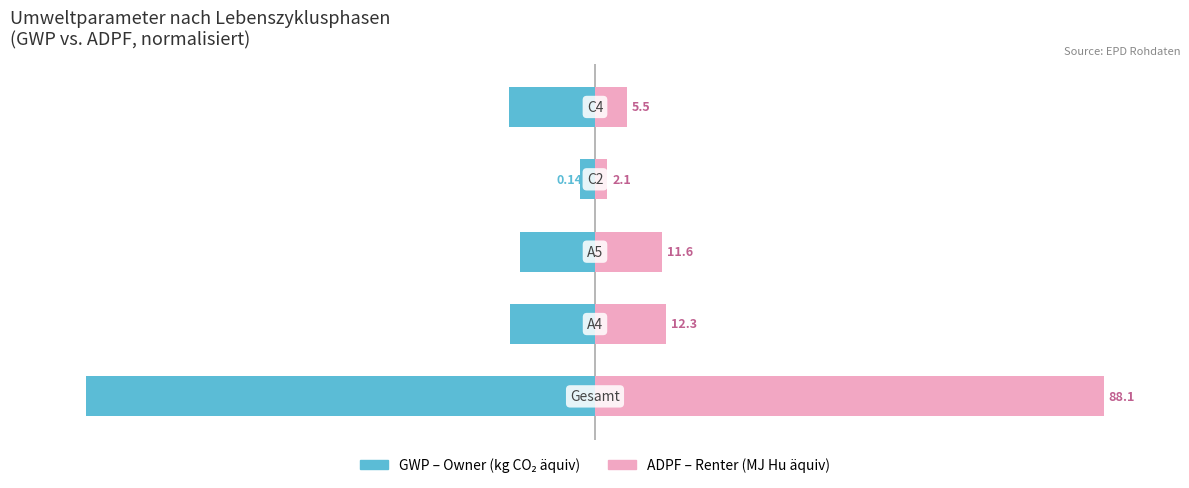

Reading left to right, transcribe all the data shown in this chart.

GWP (kg CO₂ äquiv): -100.0	-16.8	-14.8	-2.9	-17.0
ADPF (MJ Hu äquiv): 100.0	13.9	13.2	2.4	6.3